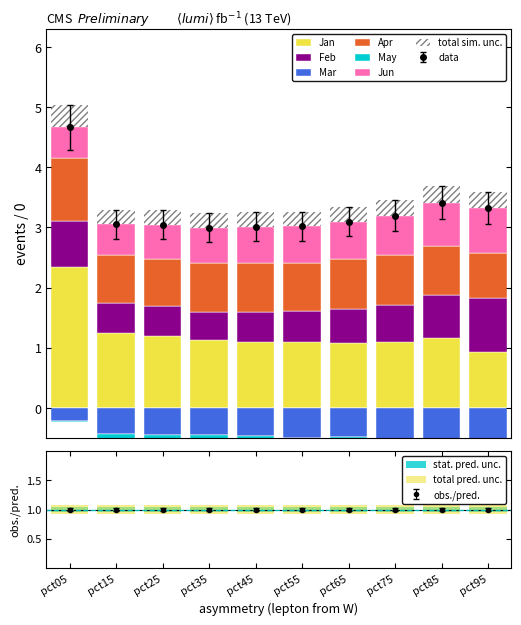

What is the difference between the maximum and minimum values in the Apr series?

0.3